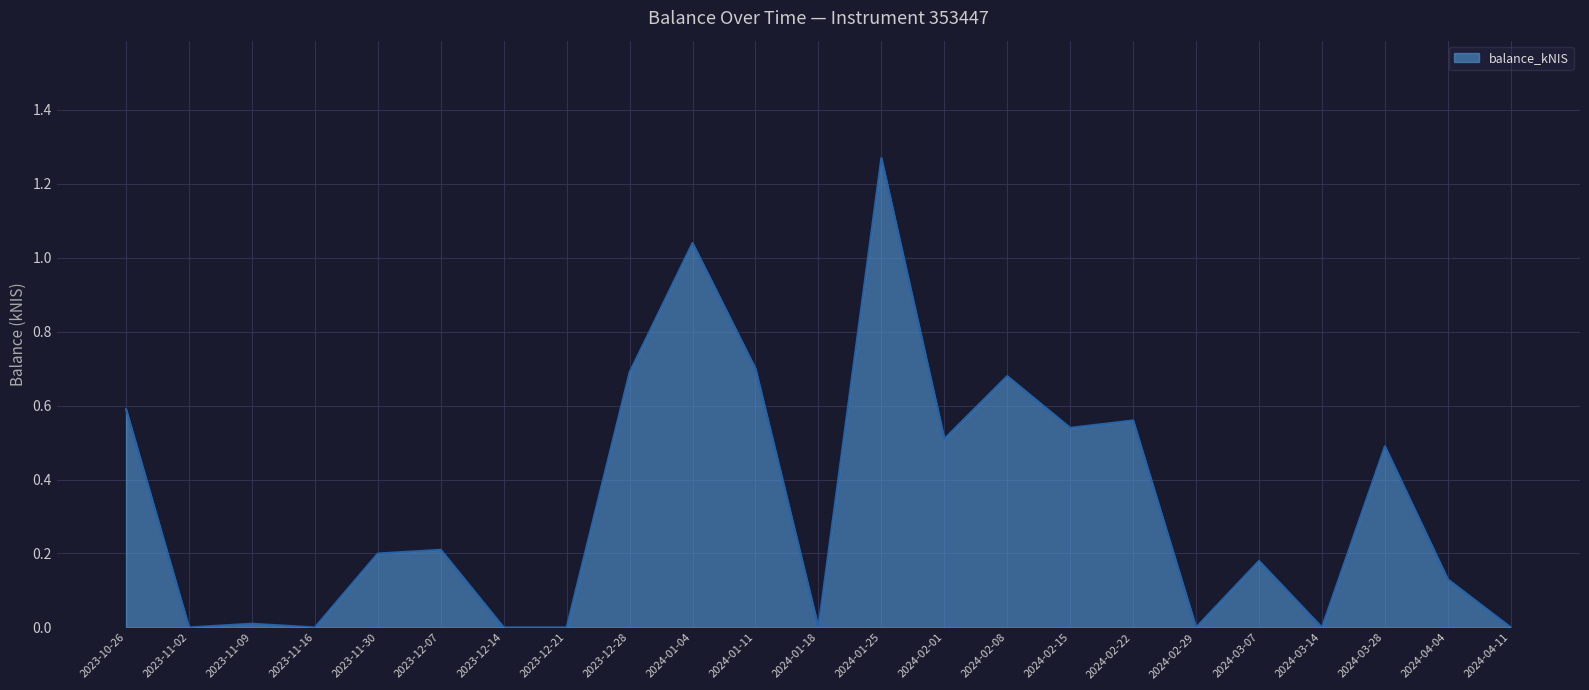

The value at 2023-12-14 is 0.0. True or false?

True